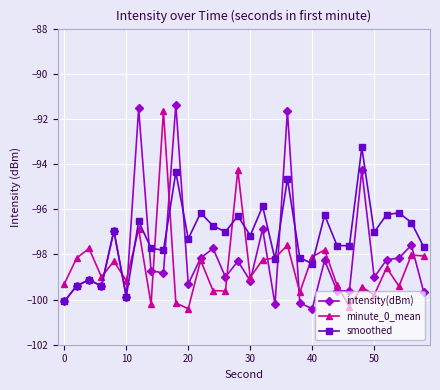

Does the chart have visible grid lines?

Yes